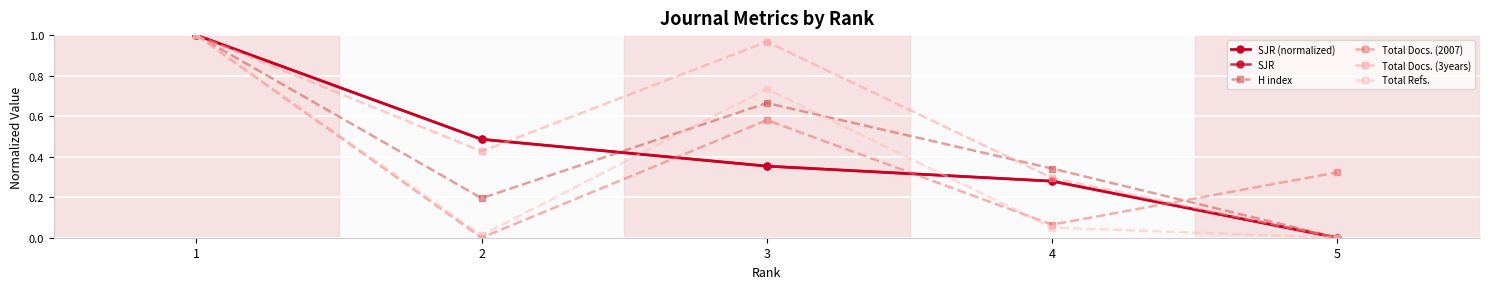

Which category has the lowest value in the Total Refs. series?

5